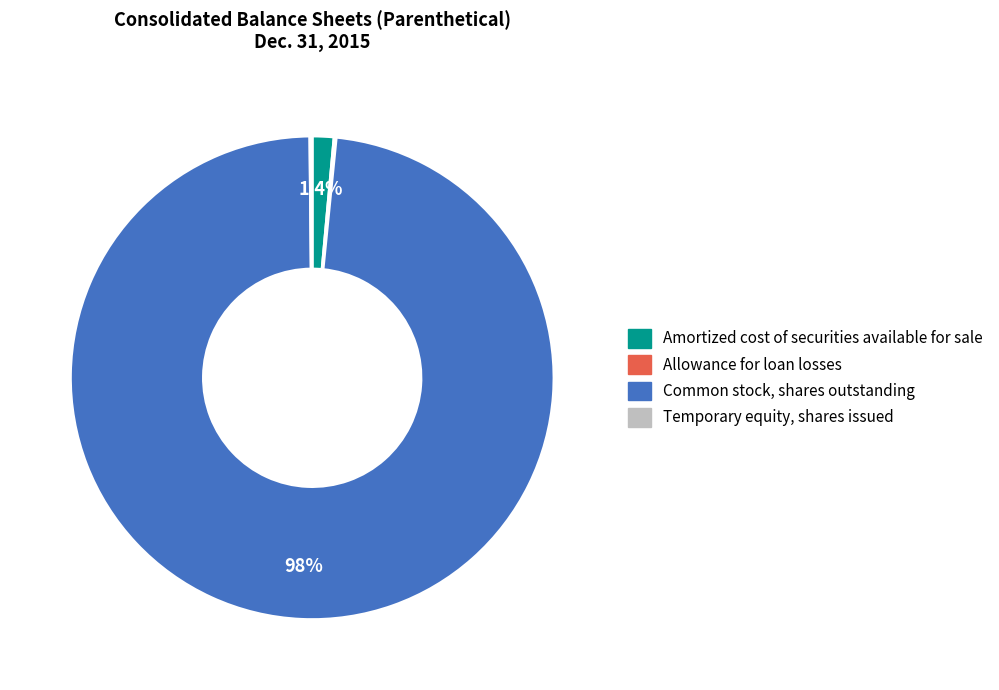

Does Amortized cost of securities available for sale account for over 50% of the chart?

No